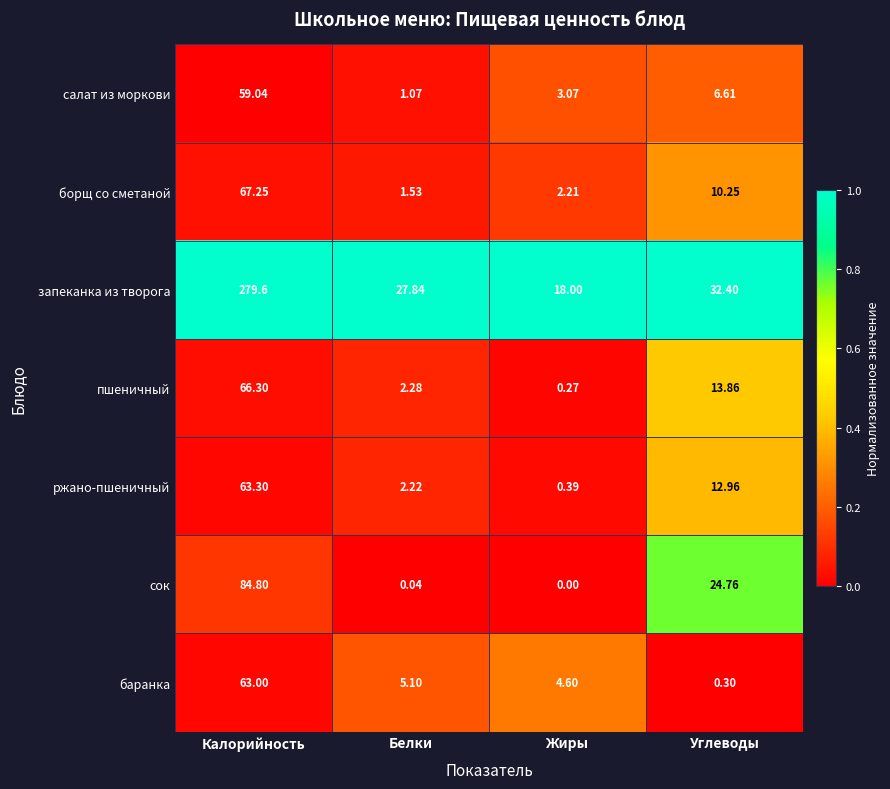

Where is пшеничный nearest to the value 33?

Углеводы